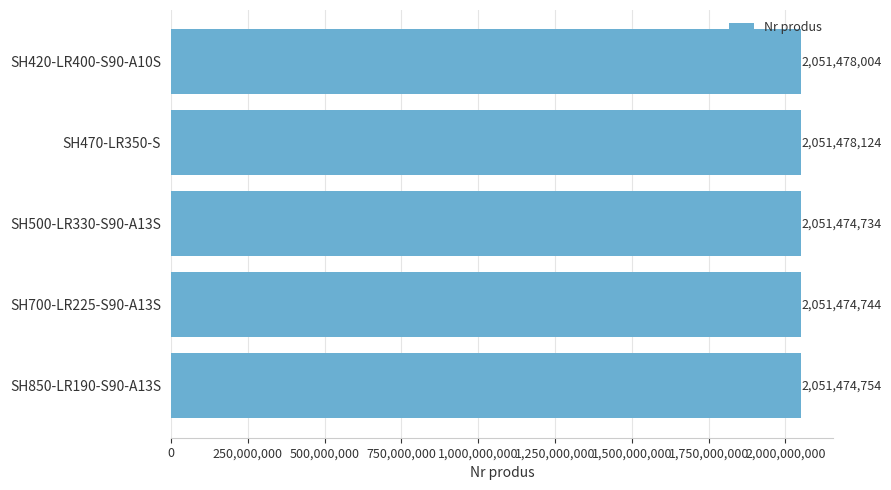

Rank the categories by value from lowest to highest.

SH500-LR330-S90-A13S, SH700-LR225-S90-A13S, SH850-LR190-S90-A13S, SH420-LR400-S90-A10S, SH470-LR350-S